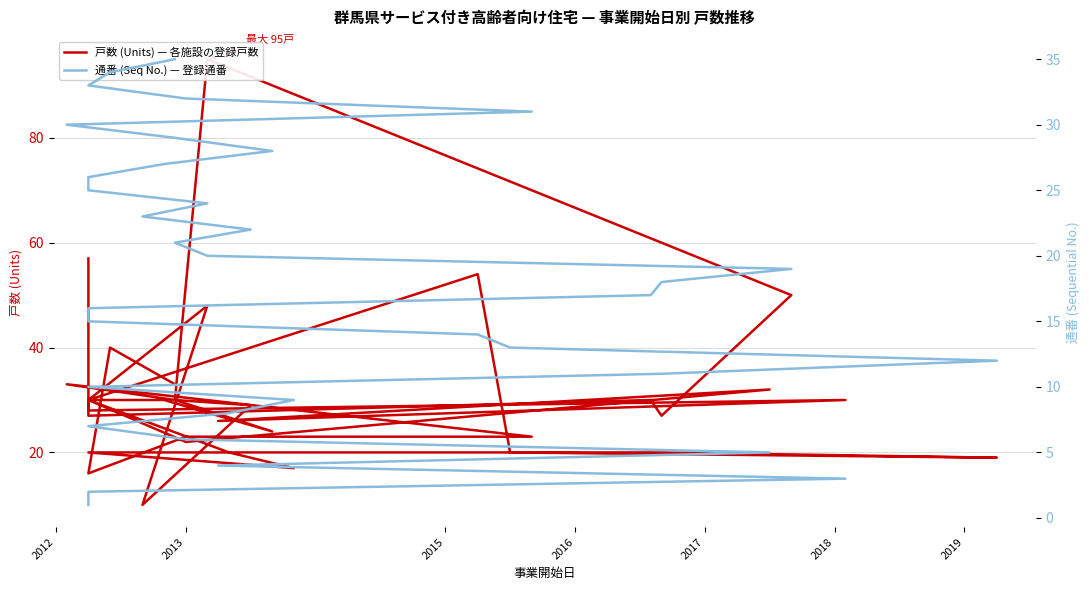

Is this an area chart (filled region under the line)?

No